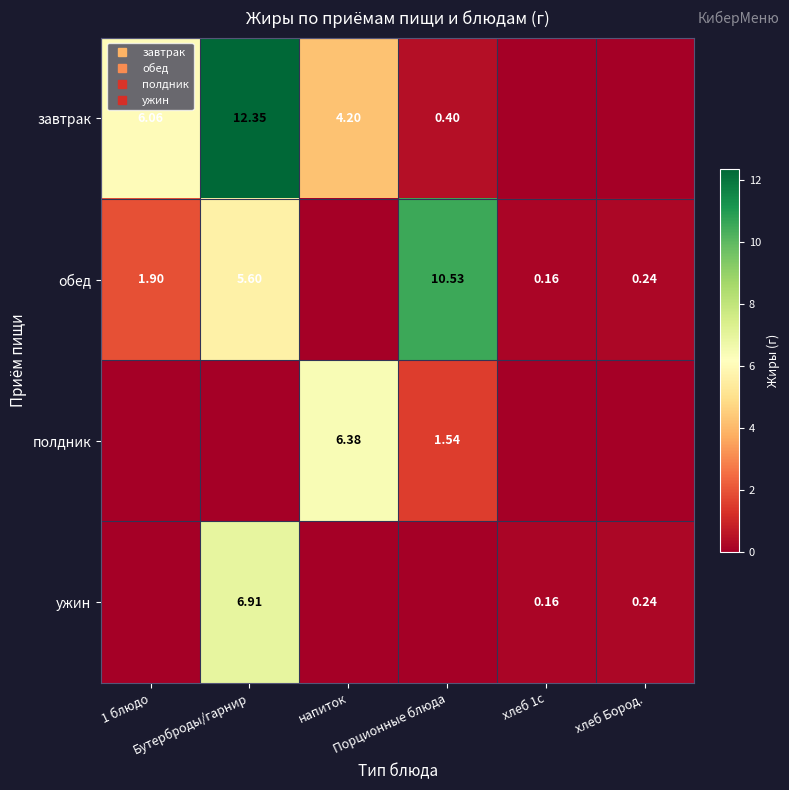

At which label does обед first exceed 1?

1 блюдо